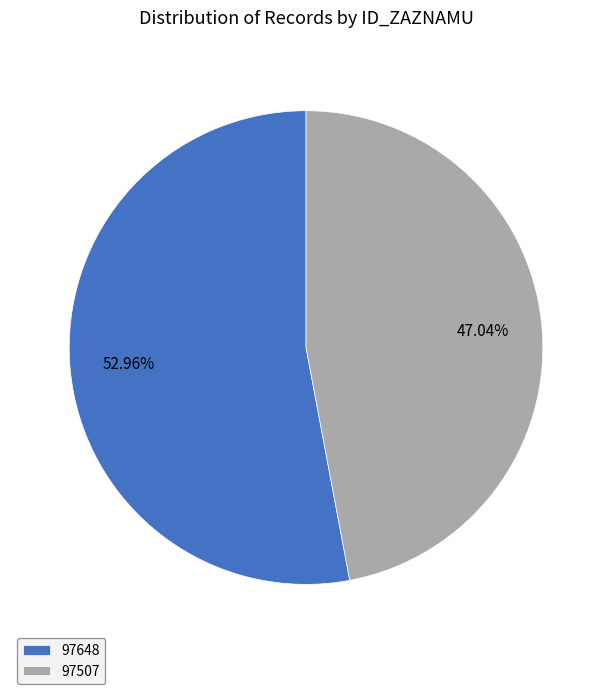

Combined, what portion of the pie is 97507 and 97648?

100.0%